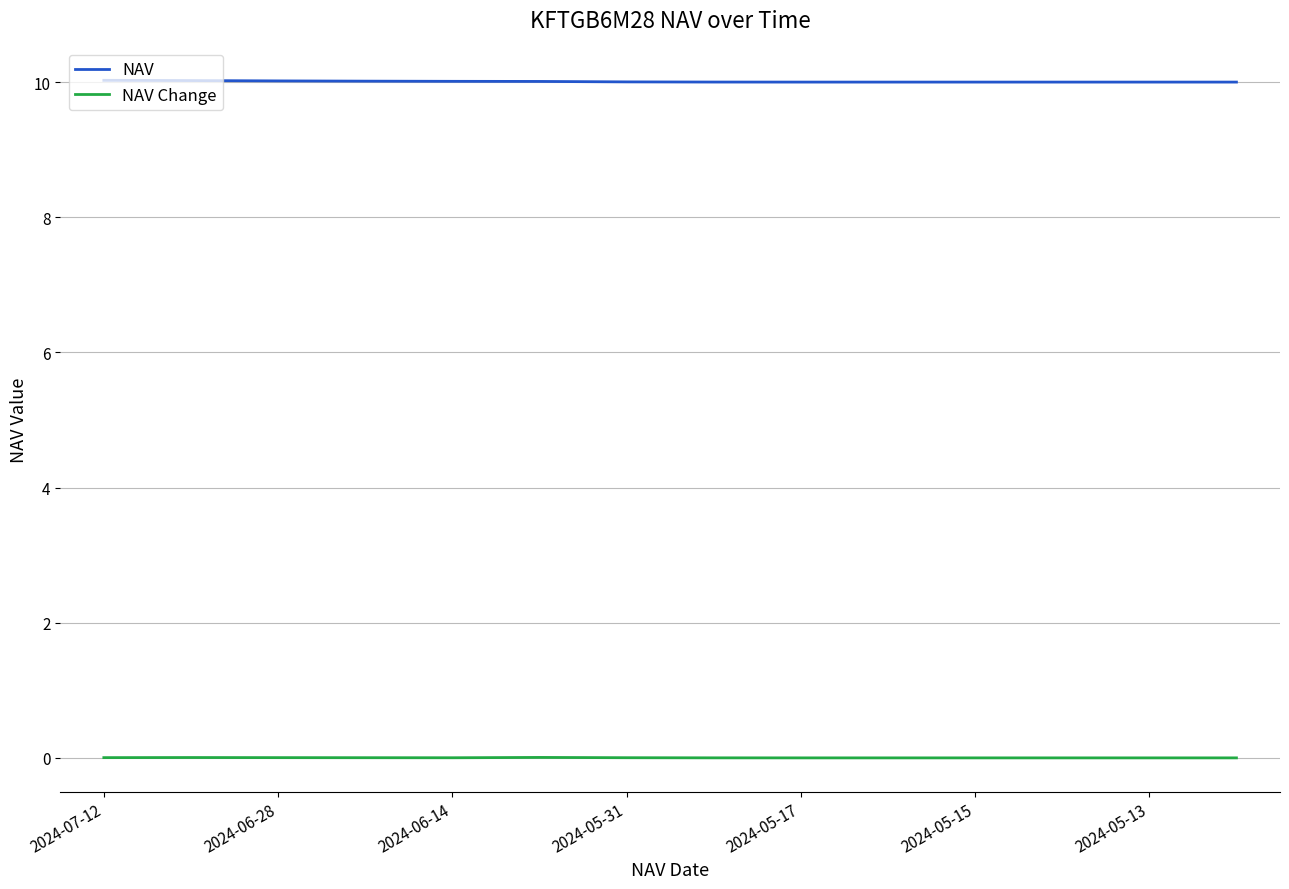

Which series has the largest total across all categories?

NAV